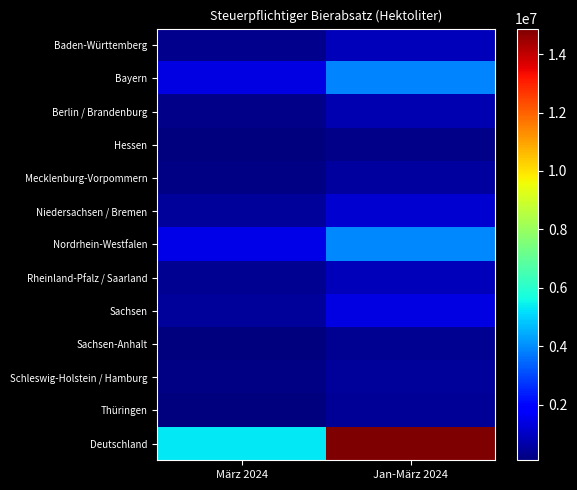

At which category is the sum across all series the highest?

Jan-März 2024